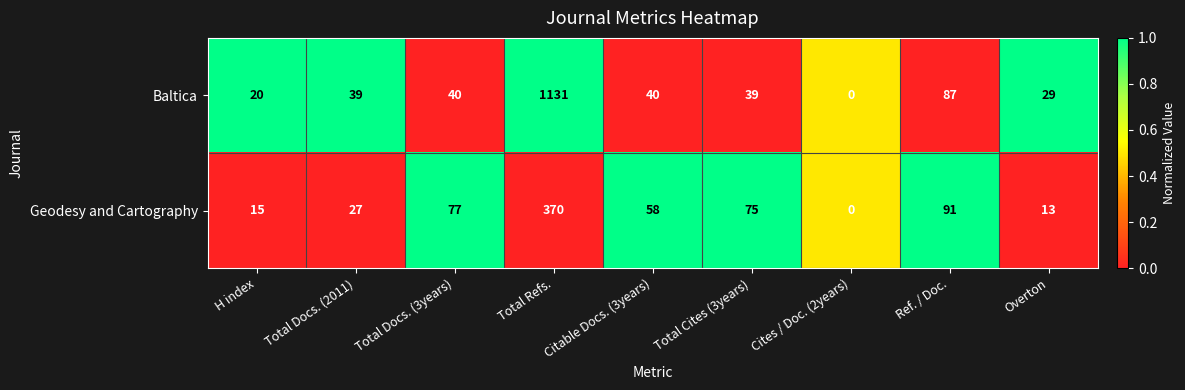

Which series has the widest spread of values?

Baltica